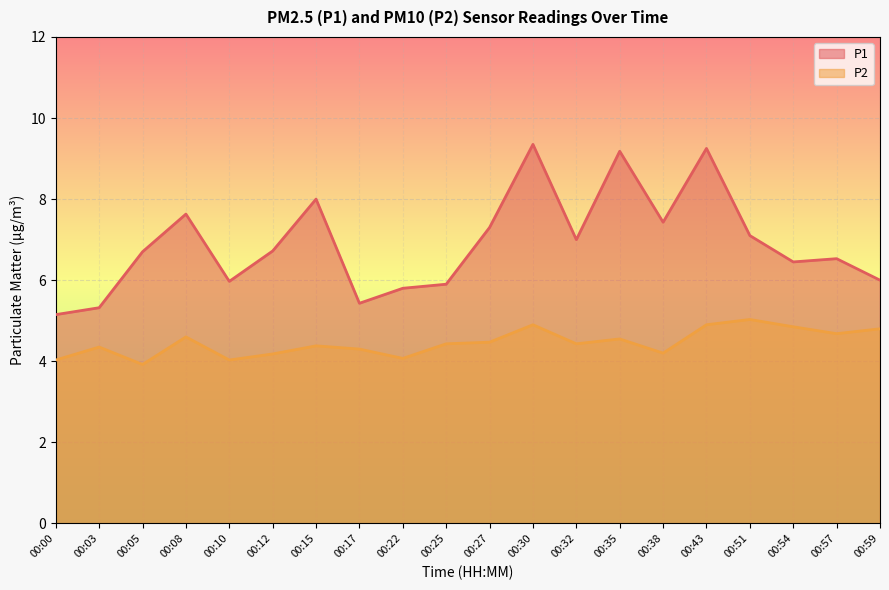

Is the value of P1 at 00:10 greater than the value of P2 at 00:15?

Yes